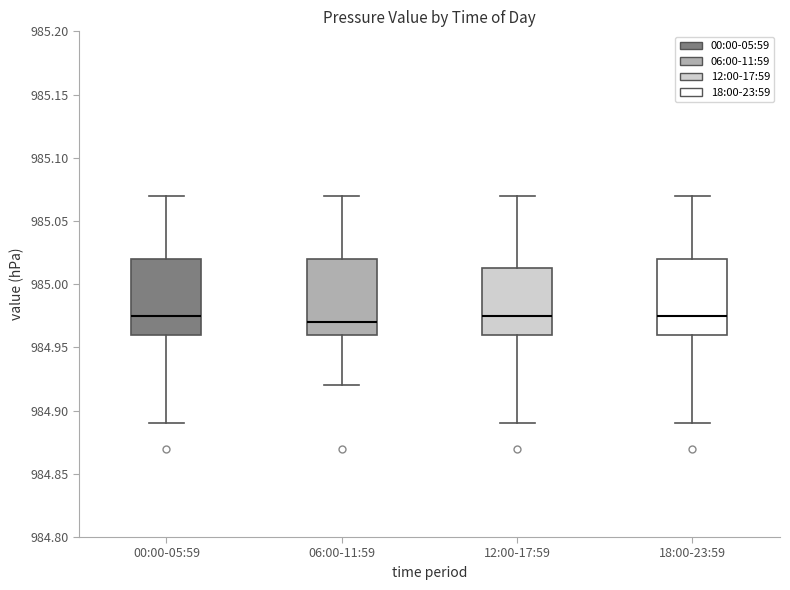

Reading left to right, transcribe this box plot: for each box, give where its median line is, the range the box spans, and where its two whiskers end, as read against the y-axis. The values are not printed on the chart, so give them approximately, as read against the axis.

00:00-05:59: median 984.975, box 984.960 to 985.020, whiskers 984.890 to 985.070
06:00-11:59: median 984.970, box 984.960 to 985.020, whiskers 984.920 to 985.070
12:00-17:59: median 984.975, box 984.960 to 985.015, whiskers 984.890 to 985.070
18:00-23:59: median 984.975, box 984.960 to 985.020, whiskers 984.890 to 985.070